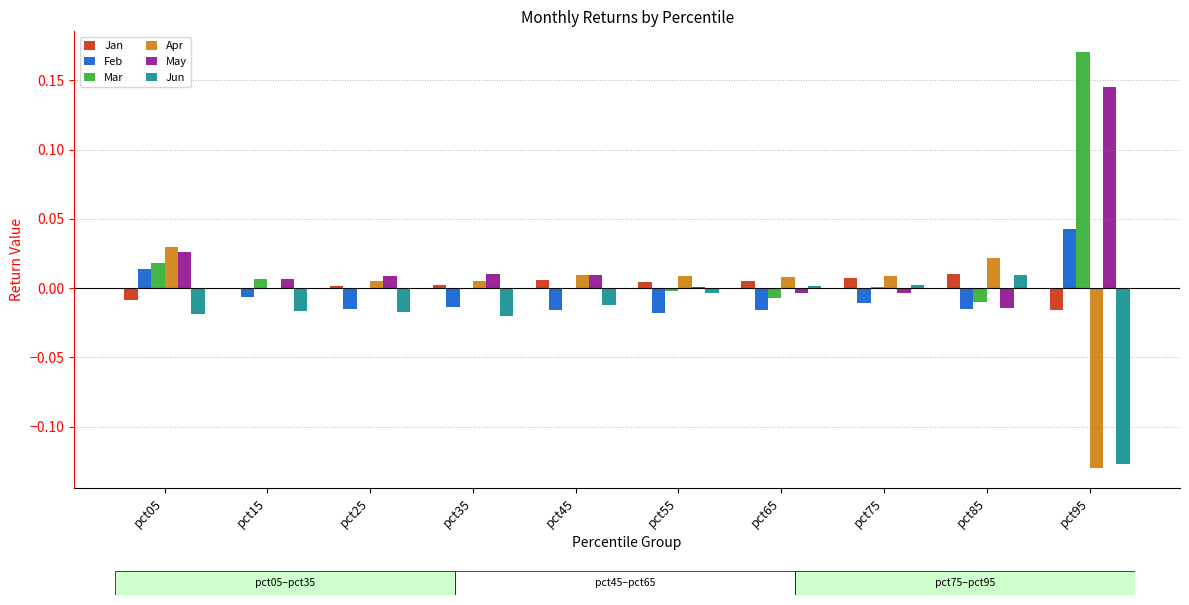

Which label corresponds to the largest value in the chart?

pct95